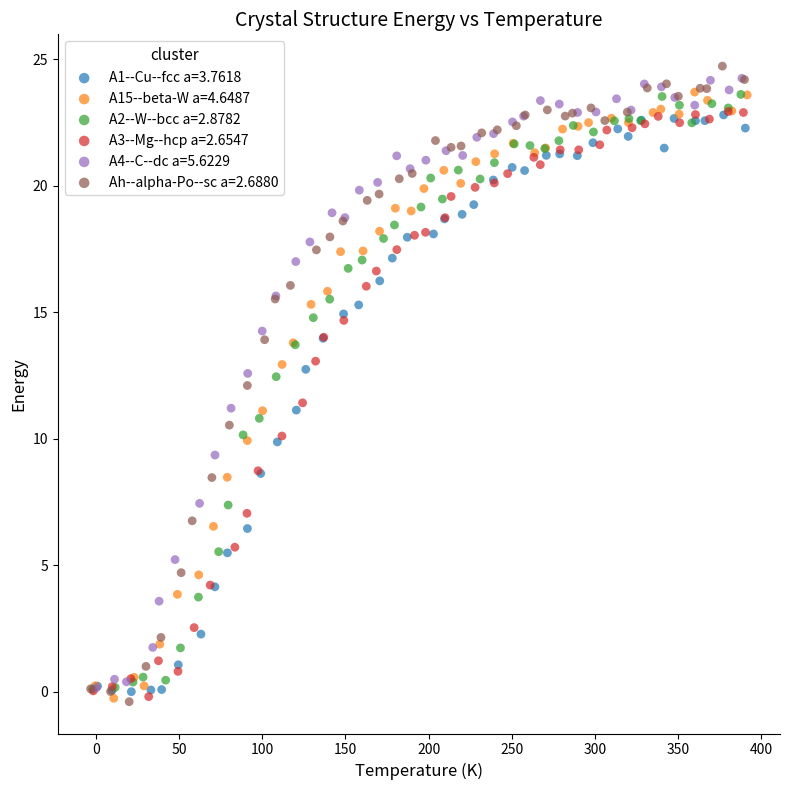

Which series has the largest Y range (max minus min)?

Ah--alpha-Po--sc a=2.6880